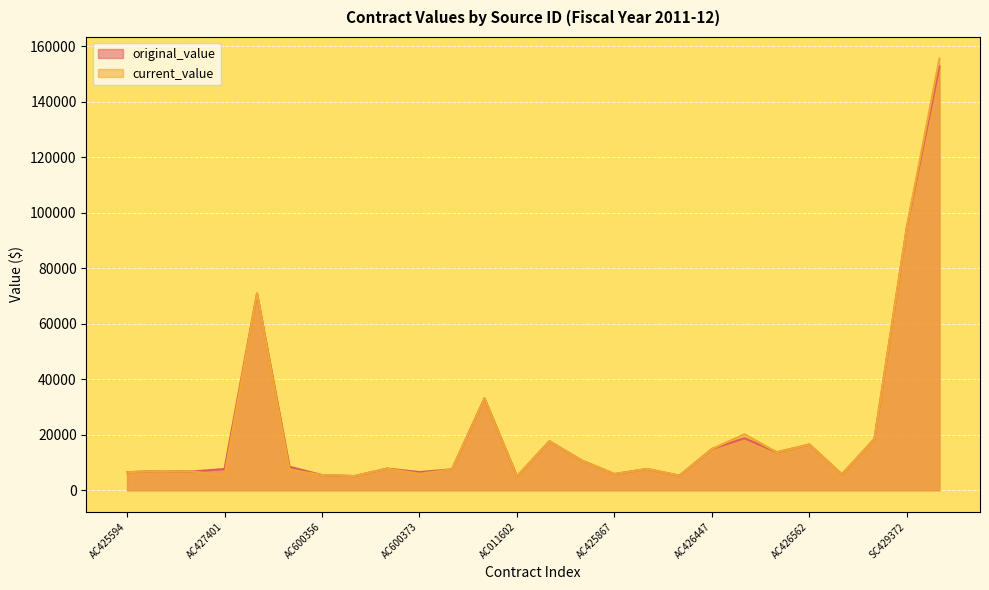

What is the approximate value of current_value at AC429491?

7435.6